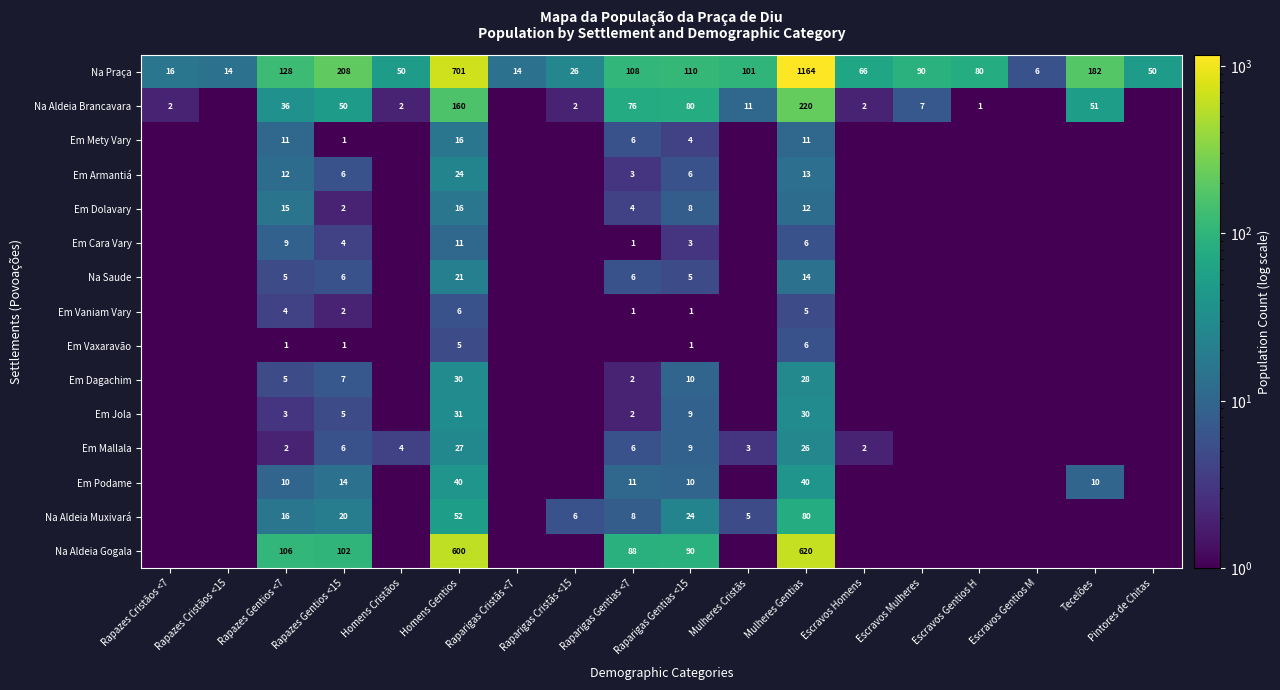

What is the difference between the highest and lowest values at Raparigas Gentias <15?

109.0